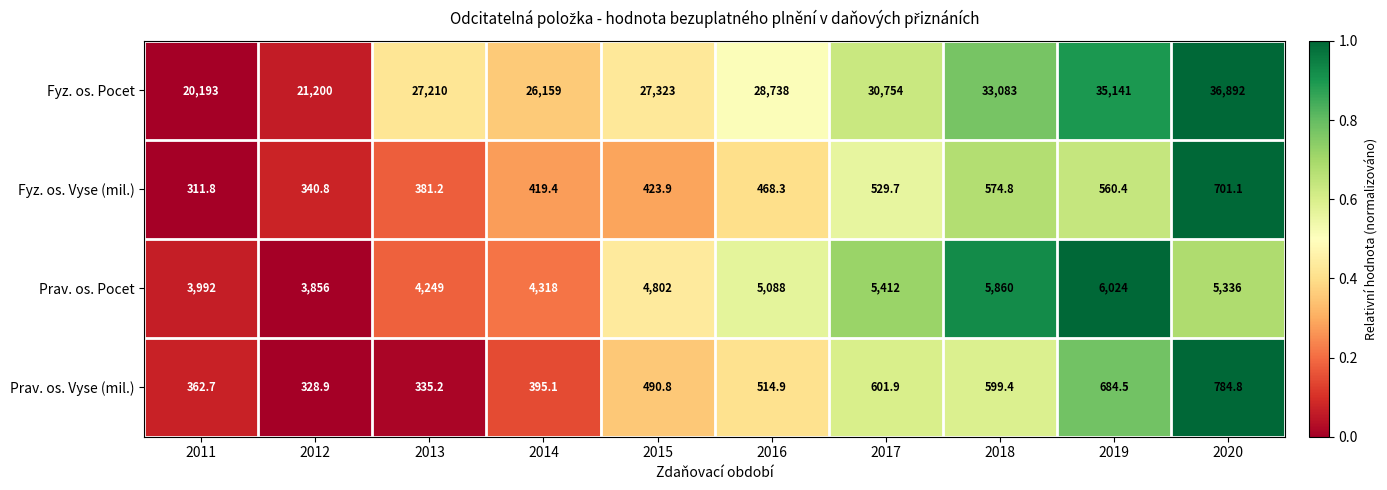

What is the spread (max minus min) of values at 2019?

34580.6